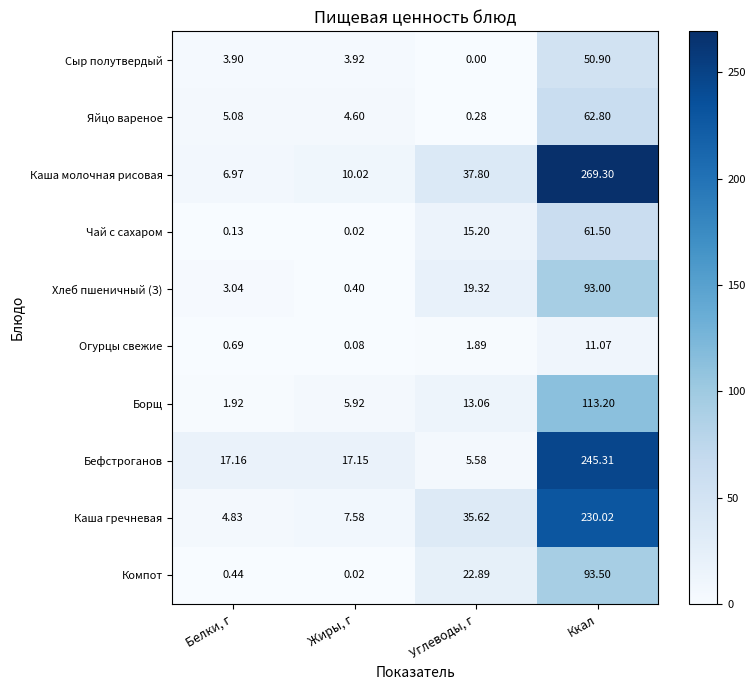

Which series has the largest total across all categories?

Каша молочная рисовая